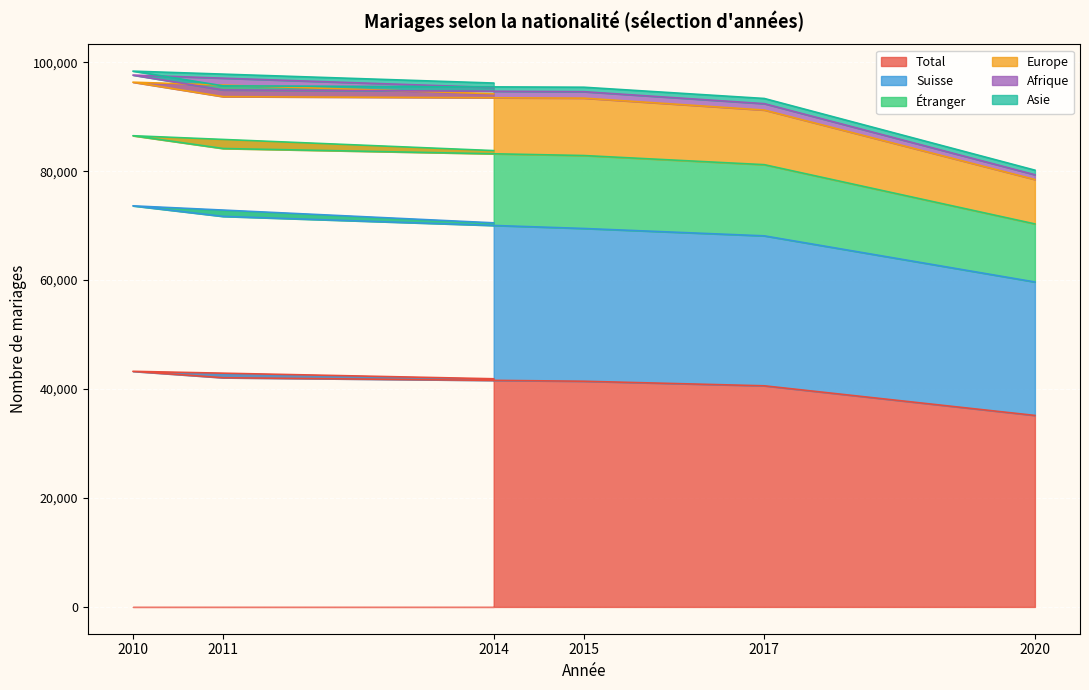

What is the value of the Suisse point at the 2nd from the left?

30386